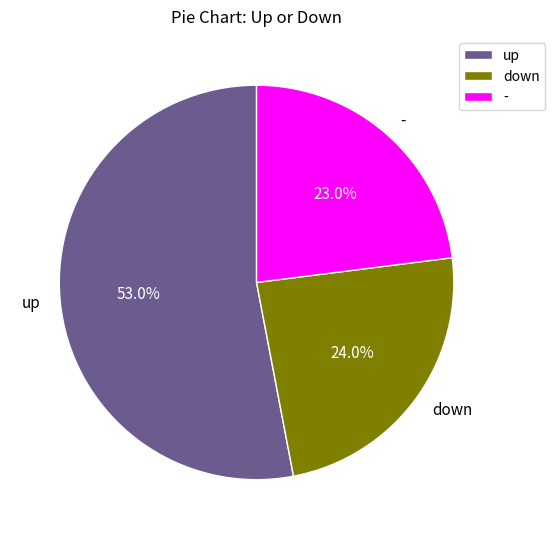

To the nearest percent, what portion does up represent?

53%